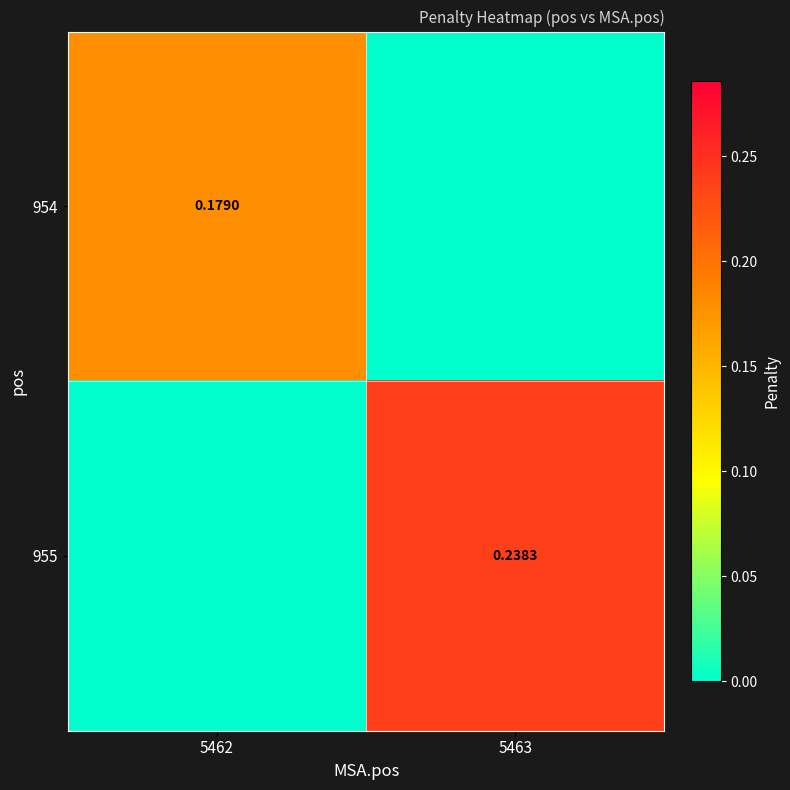

The value of 955 at 5463 is 0.3. True or false?

False